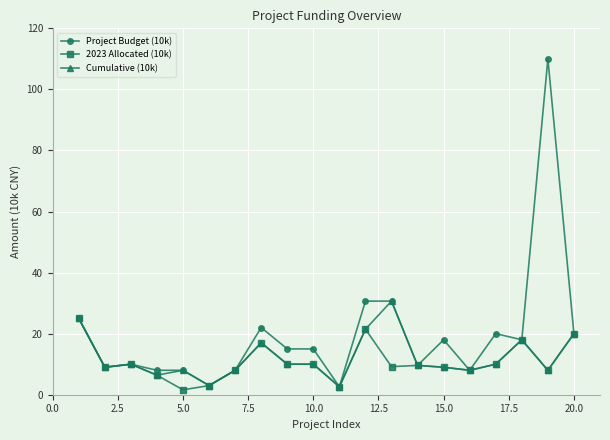

True or false: Cumulative (10k) has more than 0 interior local peaks.

True